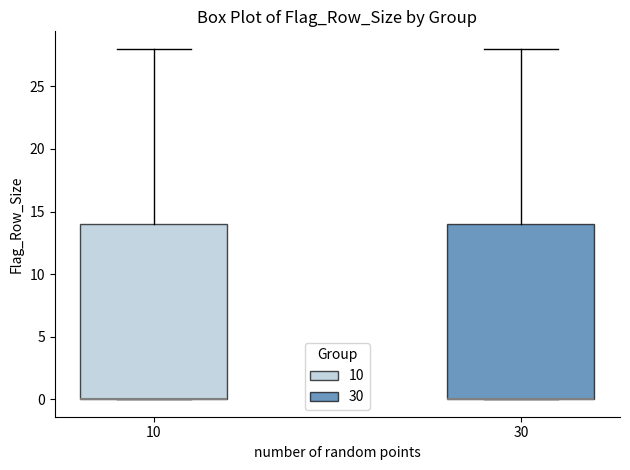

Reading left to right, read every box against the y-axis: the position of its median line, the range the box covers, and the ends of its whiskers. The values are not printed on the chart, so give them approximately, as read against the axis.

10: median 0 (drawn on the box's lower edge), box 0 to 14, whiskers 0 to 28
30: median 0 (drawn on the box's lower edge), box 0 to 14, whiskers 0 to 28